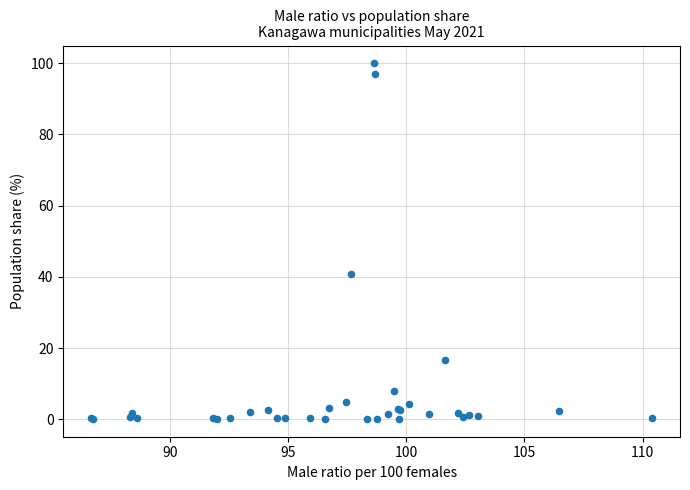

What Y value in the scatter plot is closest to 50?

40.9